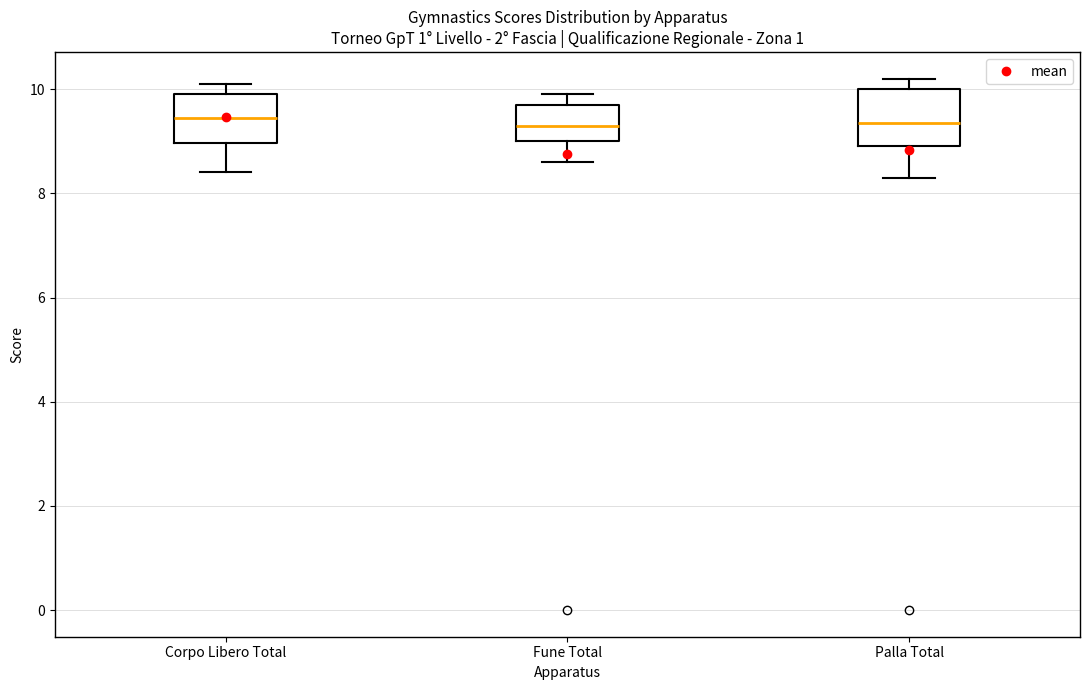

Reading left to right, read every box against the y-axis: the position of its median line, the range the box covers, and the ends of its whiskers. The values are not printed on the chart, so give them approximately, as read against the axis.

Corpo Libero Total: median 9.4, box 9.0 to 10.0, whiskers 8.4 to 10.2
Fune Total: median 9.4, box 9.0 to 9.8, whiskers 8.6 to 10.0
Palla Total: median 9.4, box 9.0 to 10.0, whiskers 8.4 to 10.2